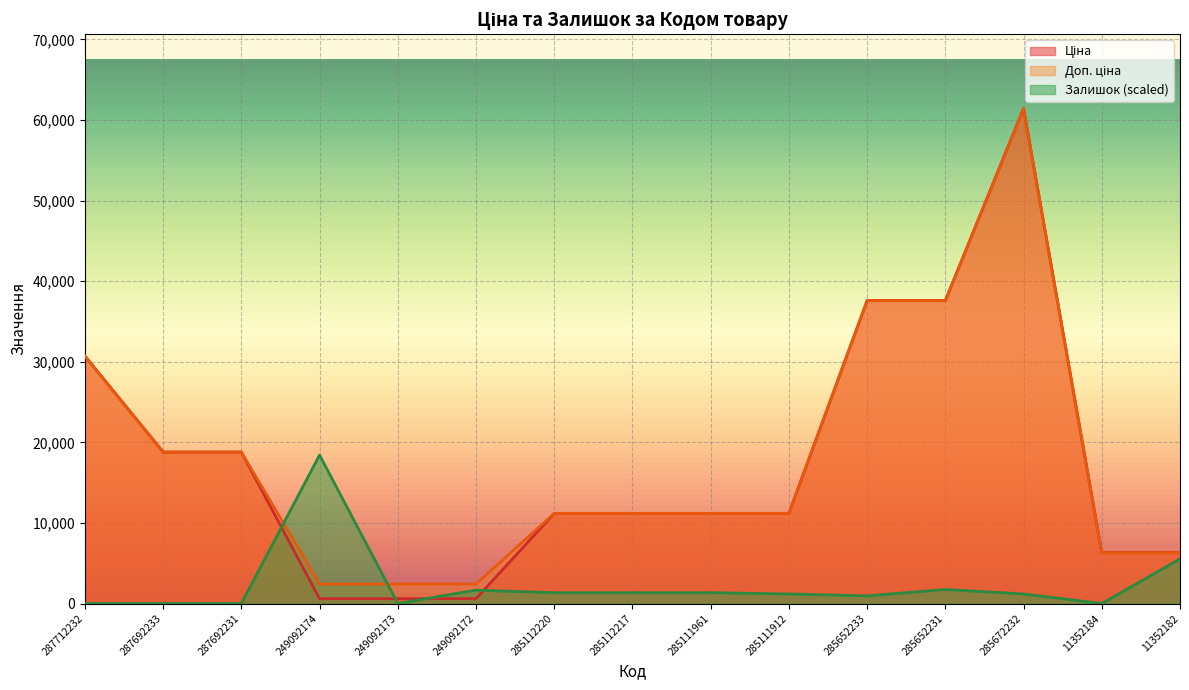

How many data points in Залишок are above 1186?

9